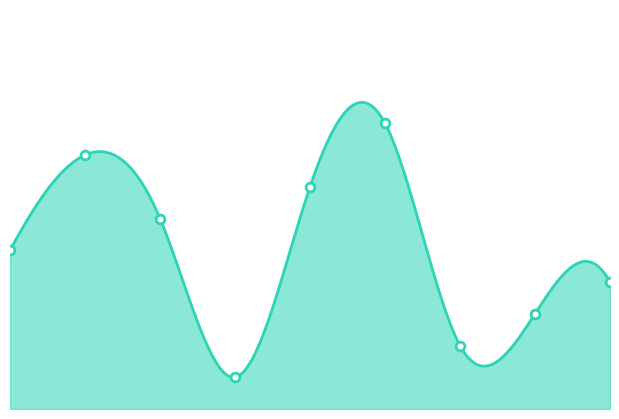

What is the change in value from 3 to 6?

-4